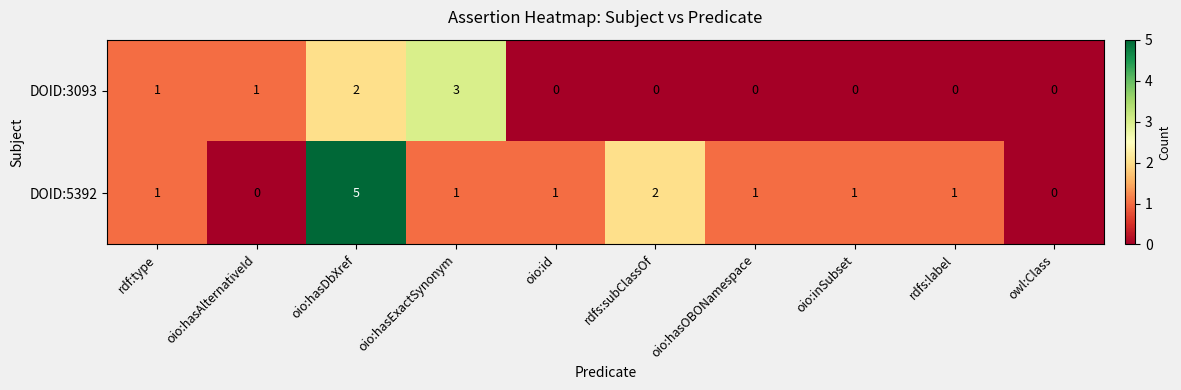

The value of DOID:3093 at owl:Class is 2. True or false?

False